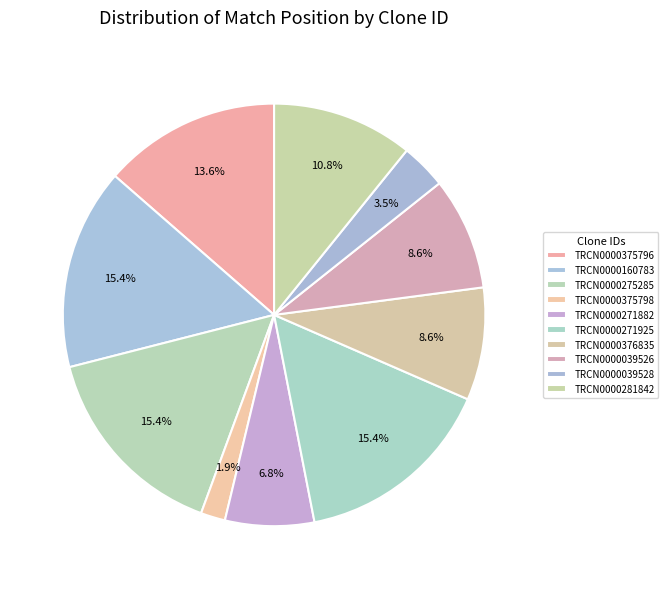

To the nearest percent, what portion does TRCN0000375796 represent?

14%